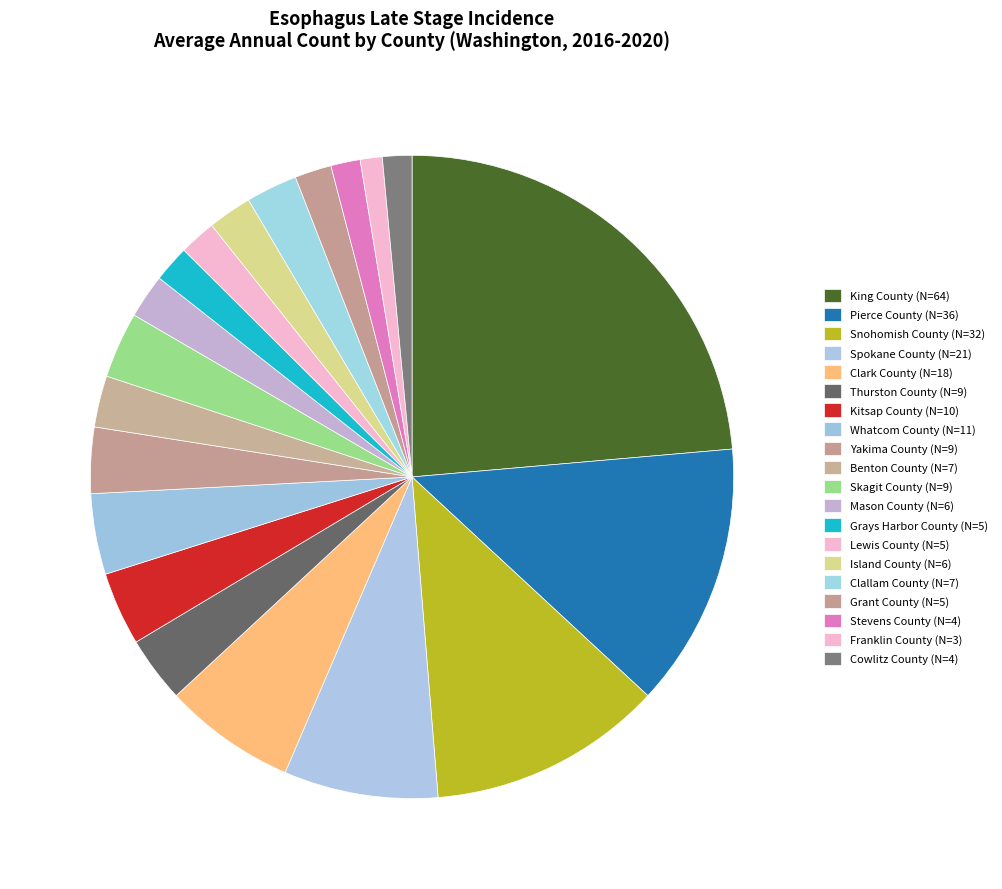

To the nearest percent, what portion does Yakima County represent?

3%